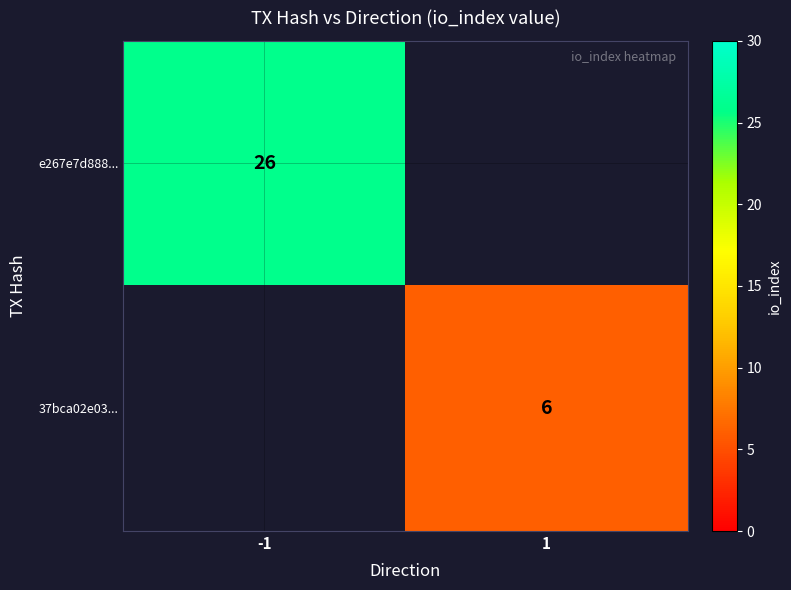

Is it true that e267e7d888... equals 26 at -1?

True